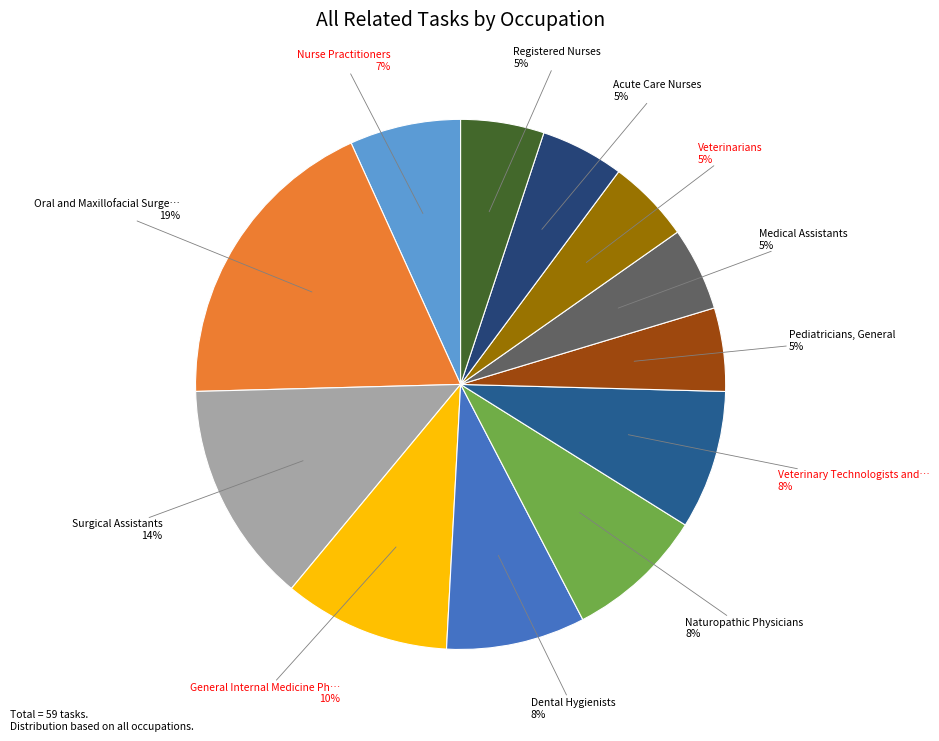

How many segments does this pie chart have?

12